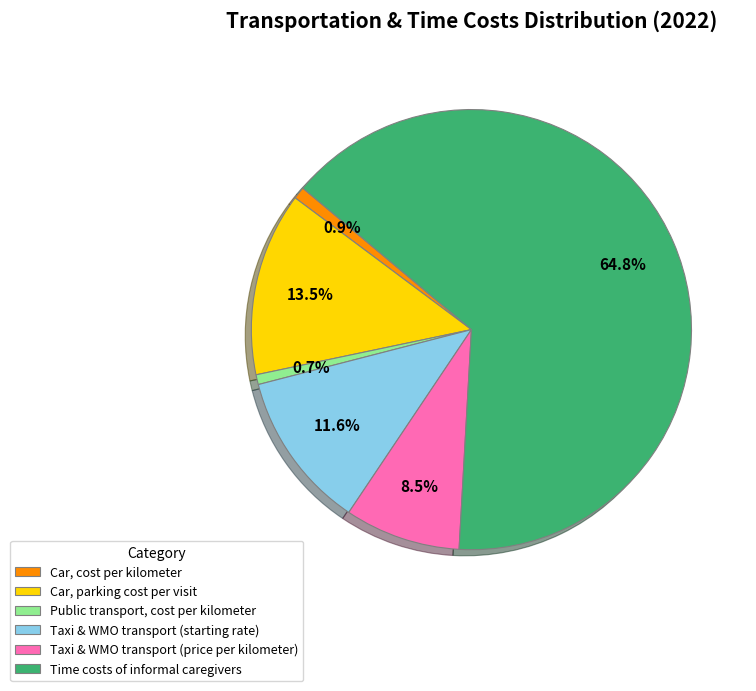

To the nearest percent, what is the difference between the Car, parking cost per visit and Car, cost per kilometer slice percentages?

13%